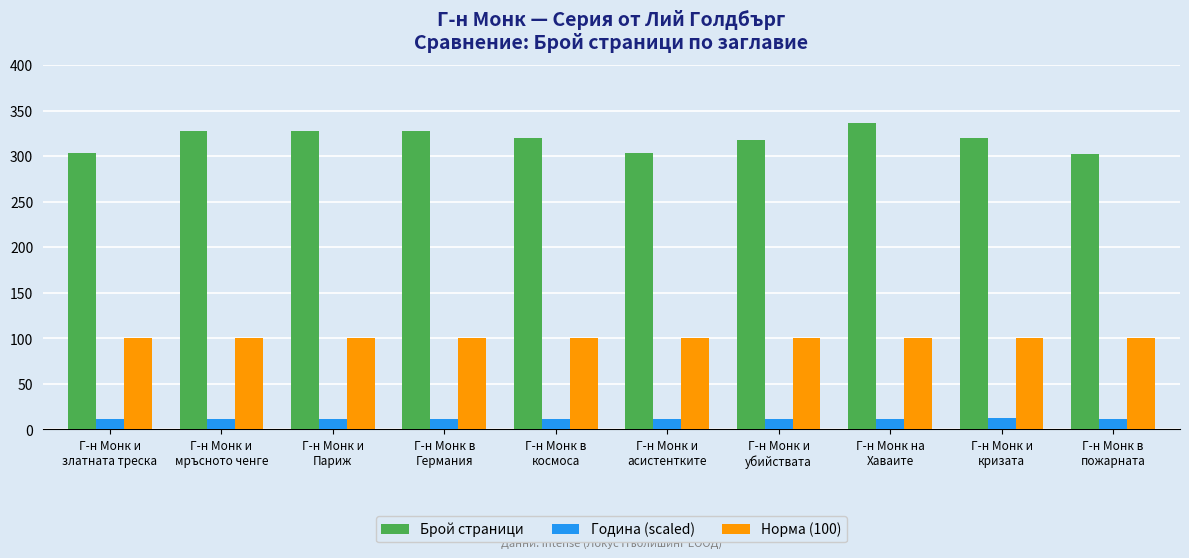

Which series has the widest spread of values?

Брой страници